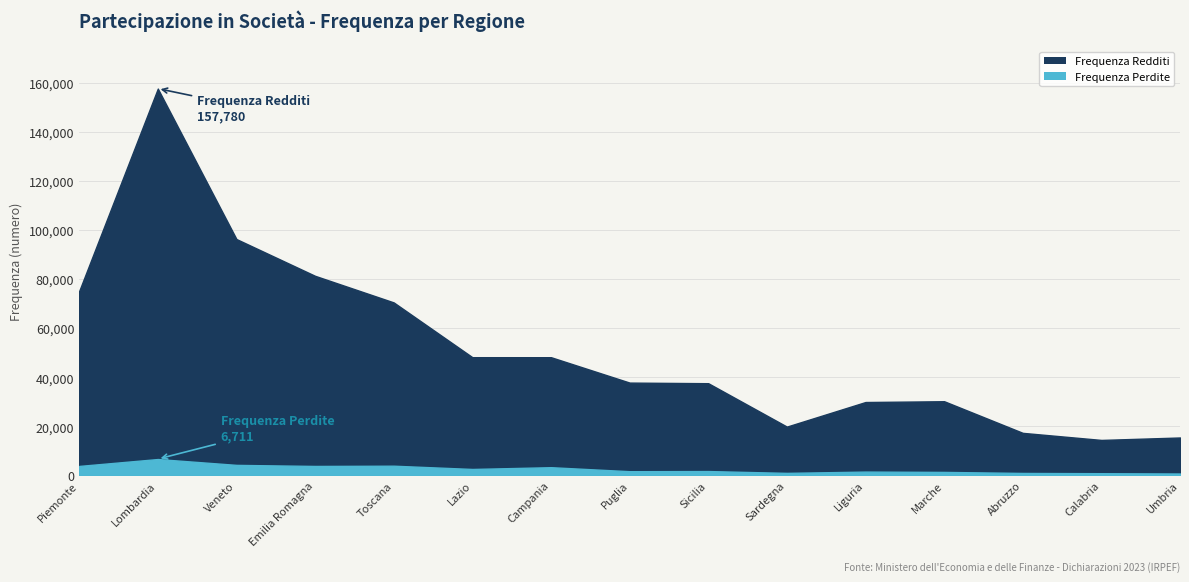

True or false: Frequenza Redditi has more than 2 points higher than both neighbors.

False